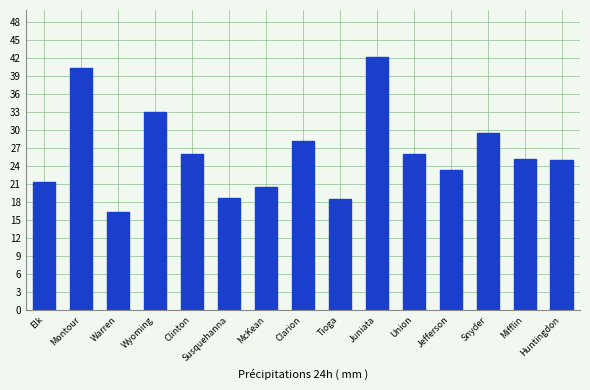

True or false: the data shows 26.0 at Clinton.

True